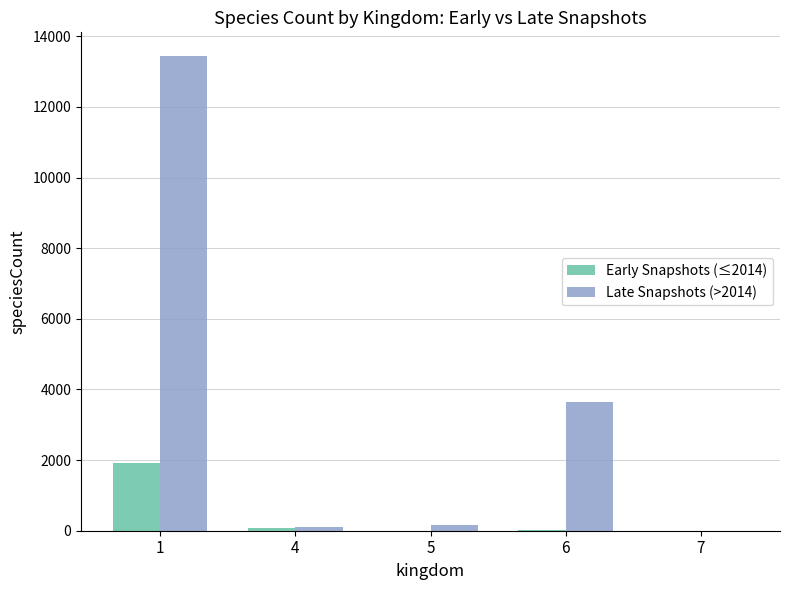

How many categories are shown in the chart?

5